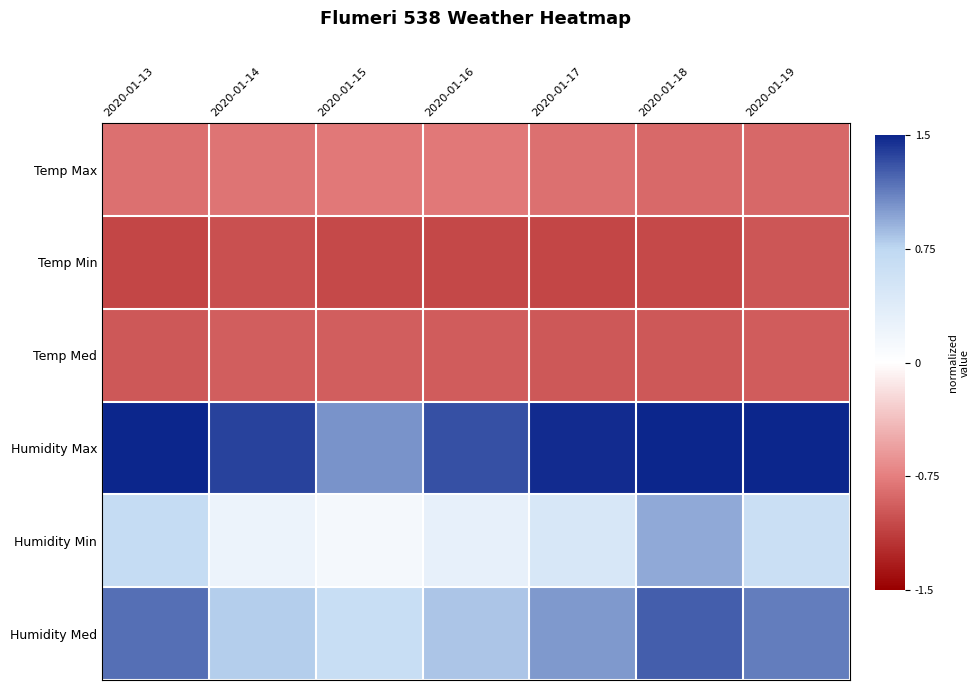

Count the number of categories in the chart.

7